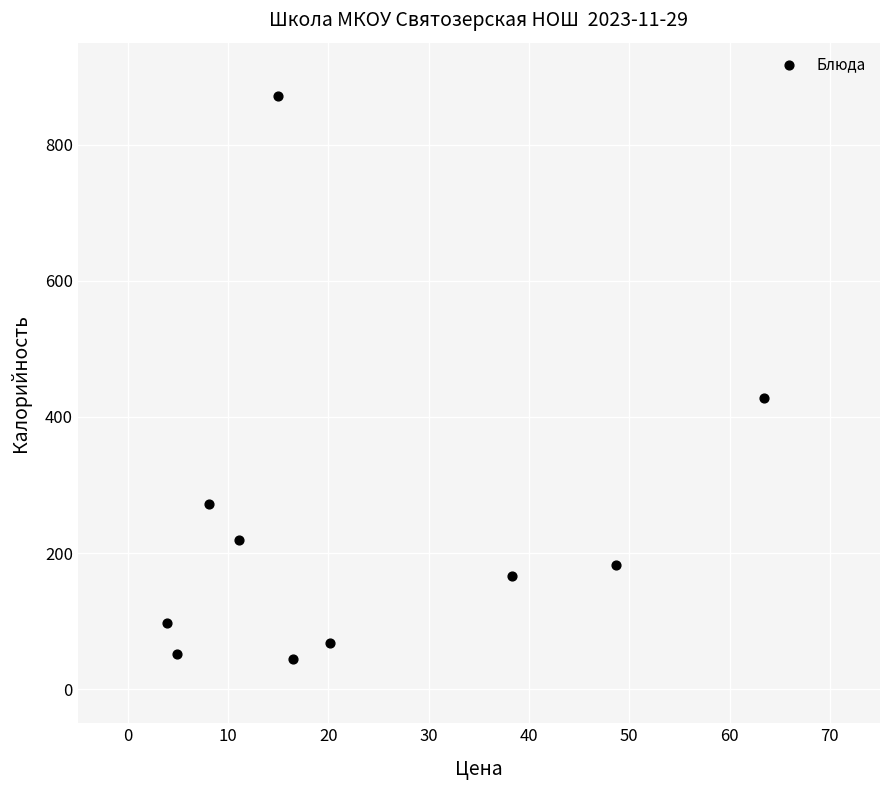

What is the range of Y values (max minus min)?

828